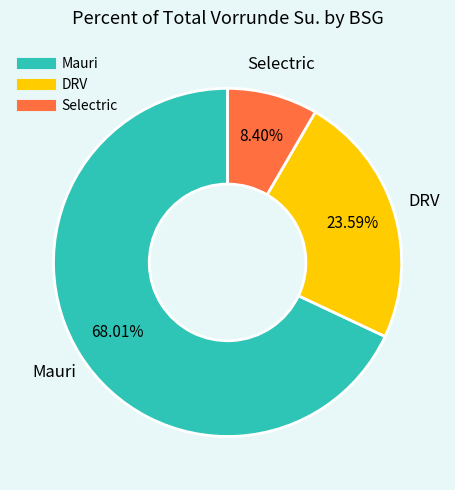

Does any single category account for the majority?

Yes